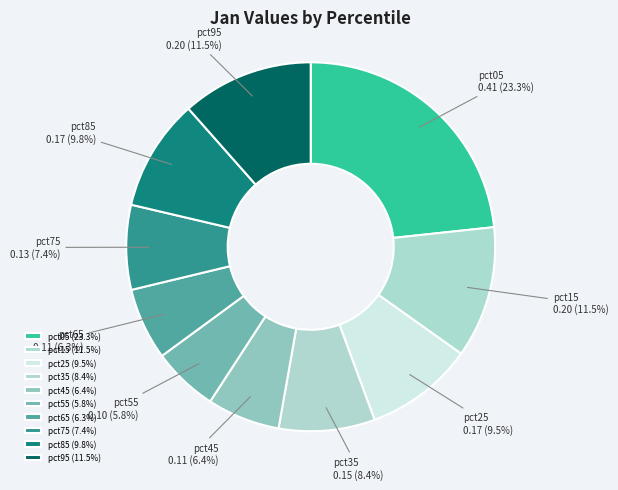

What percentage do pct05 and pct35 together represent?

31.7%